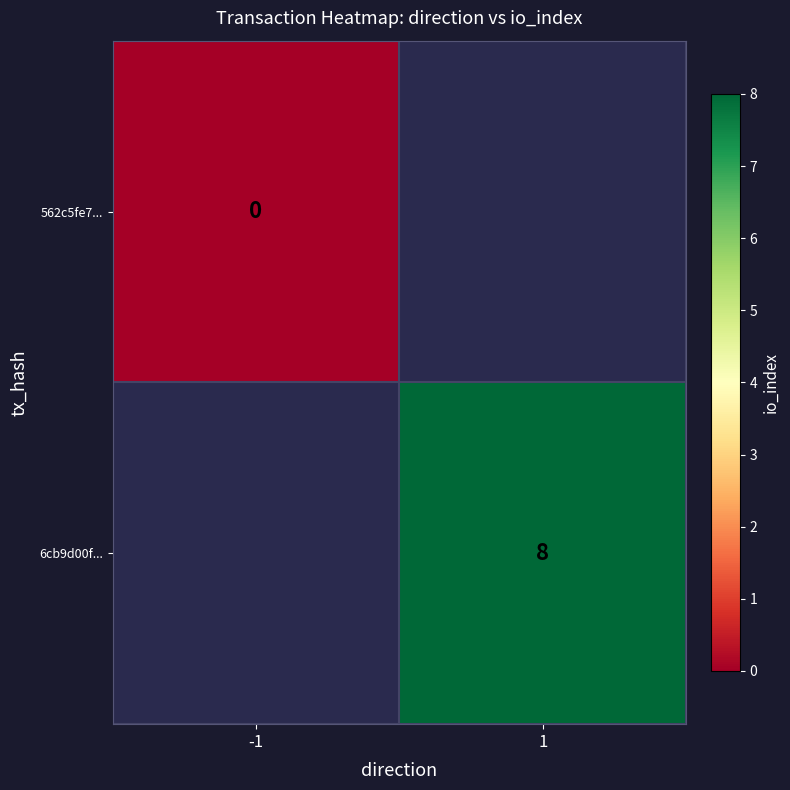

True or false: 6cb9d00f... has a value of 11 at 1.

False